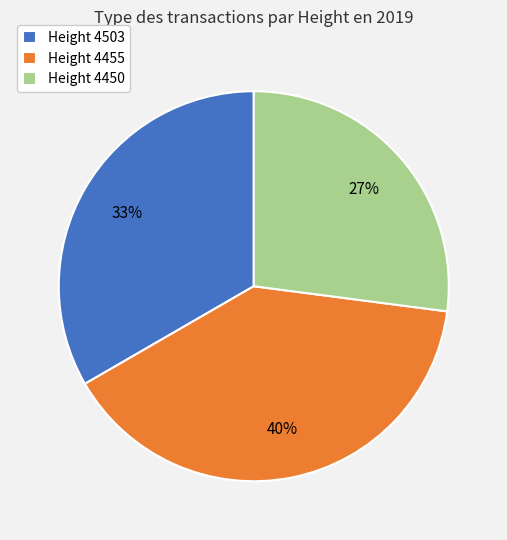

Do Height 4503 and Height 4450 together represent more than half of the pie?

Yes